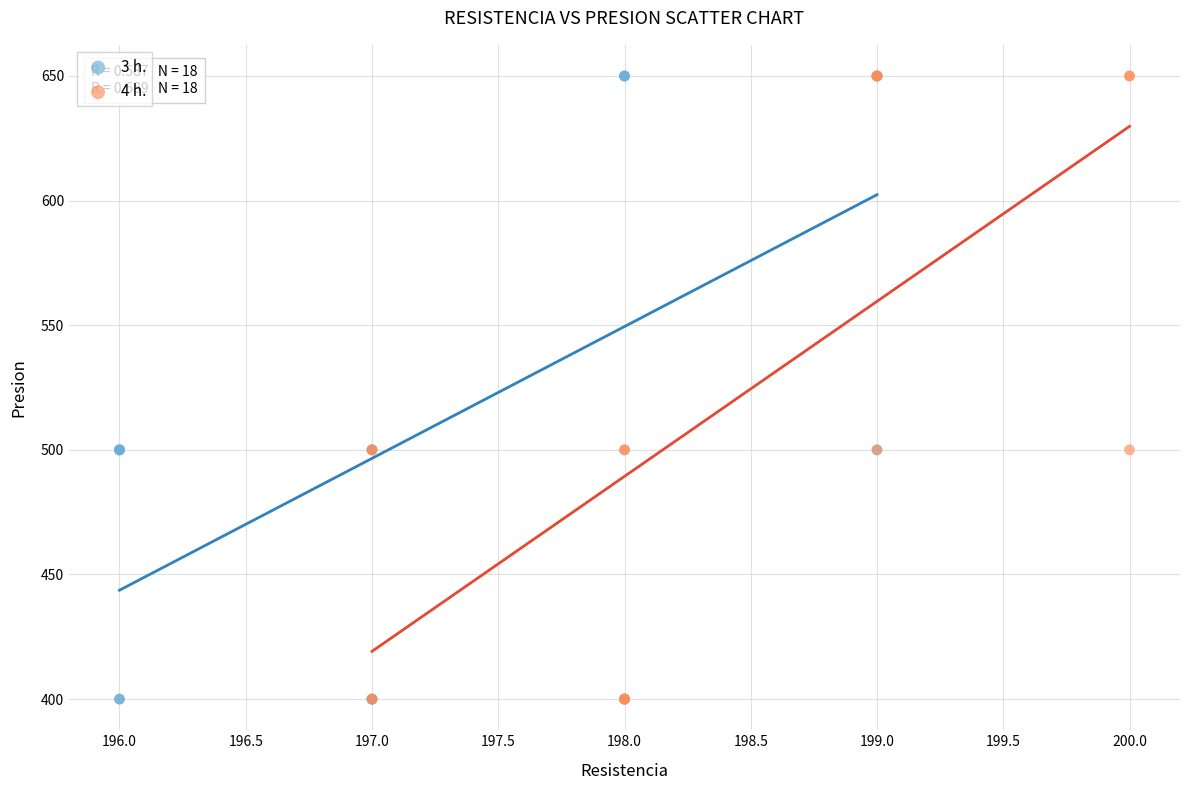

What are all the series names shown in the legend?

3 h., 4 h.